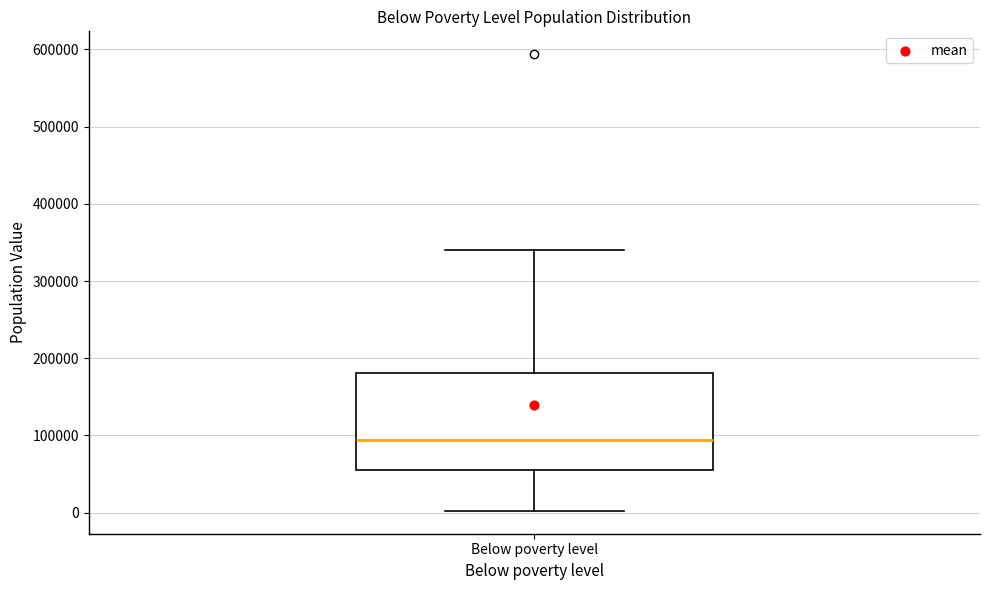

Where is the upper edge of the box for Below poverty level on the y-axis? The values are not printed on the chart, so give them approximately, as read against the axis.

180000